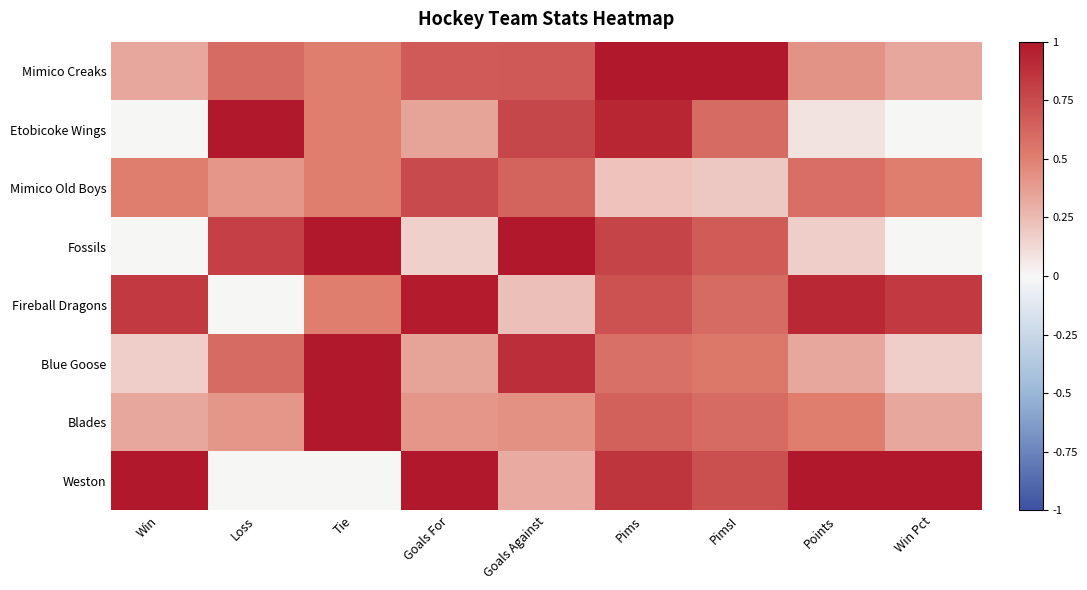

Reading right to left, list all the values displayed in this chart.

Mimico Creaks: Win Pct=0.3	Points=0.4	PimsI=1.0	Pims=1.0	Goals Against=0.7	Goals For=0.7	Tie=0.5	Loss=0.6	Win=0.3
Etobicoke Wings: Win Pct=0.0	Points=0.1	PimsI=0.6	Pims=0.9	Goals Against=0.8	Goals For=0.4	Tie=0.5	Loss=1.0	Win=0.0
Mimico Old Boys: Win Pct=0.5	Points=0.6	PimsI=0.2	Pims=0.2	Goals Against=0.6	Goals For=0.8	Tie=0.5	Loss=0.4	Win=0.5
Fossils: Win Pct=0.0	Points=0.2	PimsI=0.7	Pims=0.8	Goals Against=1.0	Goals For=0.2	Tie=1.0	Loss=0.8	Win=0.0
Fireball Dragons: Win Pct=0.8	Points=0.9	PimsI=0.6	Pims=0.7	Goals Against=0.2	Goals For=1.0	Tie=0.5	Loss=0.0	Win=0.8
Blue Goose: Win Pct=0.2	Points=0.3	PimsI=0.5	Pims=0.6	Goals Against=0.9	Goals For=0.4	Tie=1.0	Loss=0.6	Win=0.2
Blades: Win Pct=0.3	Points=0.5	PimsI=0.6	Pims=0.6	Goals Against=0.4	Goals For=0.4	Tie=1.0	Loss=0.4	Win=0.3
Weston: Win Pct=1.0	Points=1.0	PimsI=0.7	Pims=0.9	Goals Against=0.3	Goals For=1.0	Tie=0.0	Loss=0.0	Win=1.0